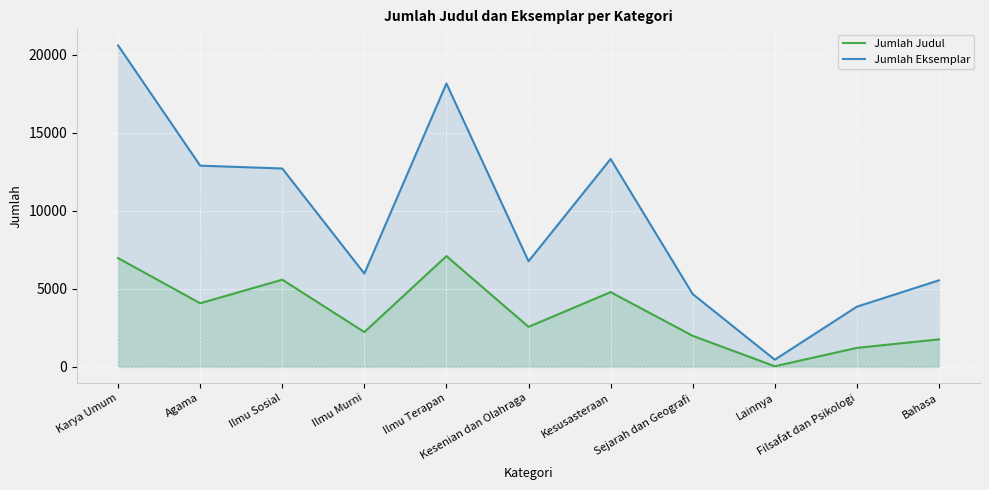

What is the label of the 6th point from the right?

Kesenian dan Olahraga